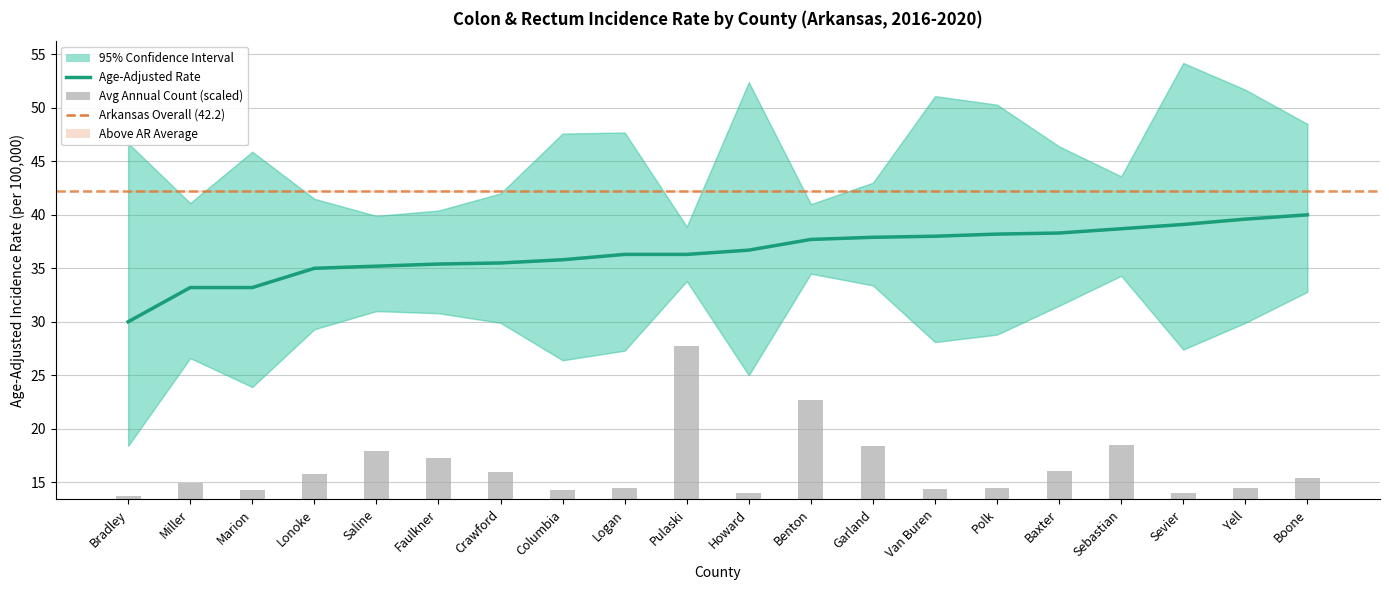

Reading left to right, what are all the values shown in this chart?

Age-Adjusted Rate: Bradley=30.0	Miller=33.2	Marion=33.2	Lonoke=35.0	Saline=35.2	Faulkner=35.4	Crawford=35.5	Columbia=35.8	Logan=36.3	Pulaski=36.3	Howard=36.7	Benton=37.7	Garland=37.9	Van Buren=38.0	Polk=38.2	Baxter=38.3	Sebastian=38.7	Sevier=39.1	Yell=39.6	Boone=40.0
Average Annual Count: Bradley=0.3	Miller=1.6	Marion=0.9	Lonoke=2.3	Saline=4.5	Faulkner=3.9	Crawford=2.5	Columbia=0.9	Logan=1.0	Pulaski=14.3	Howard=0.6	Benton=9.3	Garland=4.9	Van Buren=1.0	Polk=1.0	Baxter=2.6	Sebastian=5.0	Sevier=0.6	Yell=1.0	Boone=2.0